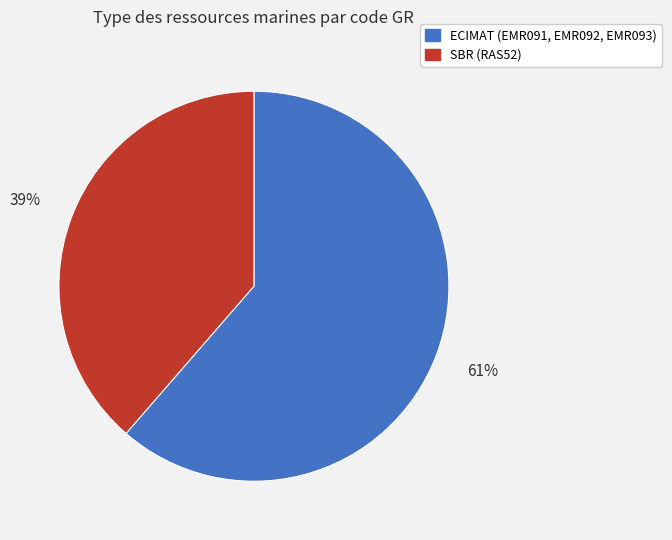

To the nearest percent, what is the average slice percentage?

50%